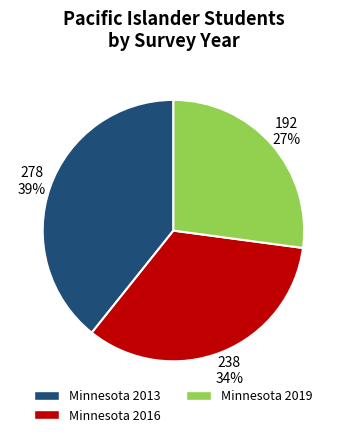

Rank the categories by value from lowest to highest.

Minnesota 2019, Minnesota 2016, Minnesota 2013